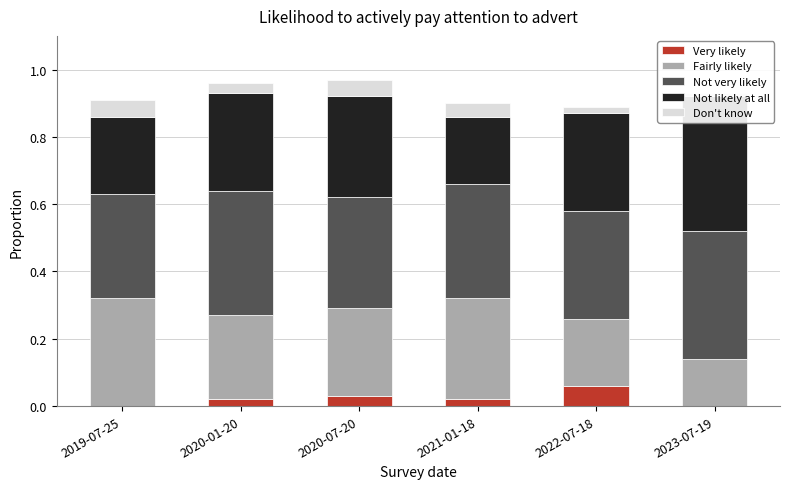

What is the sum of the Don't know values at 2020-07-20 and 2019-07-25?

0.1